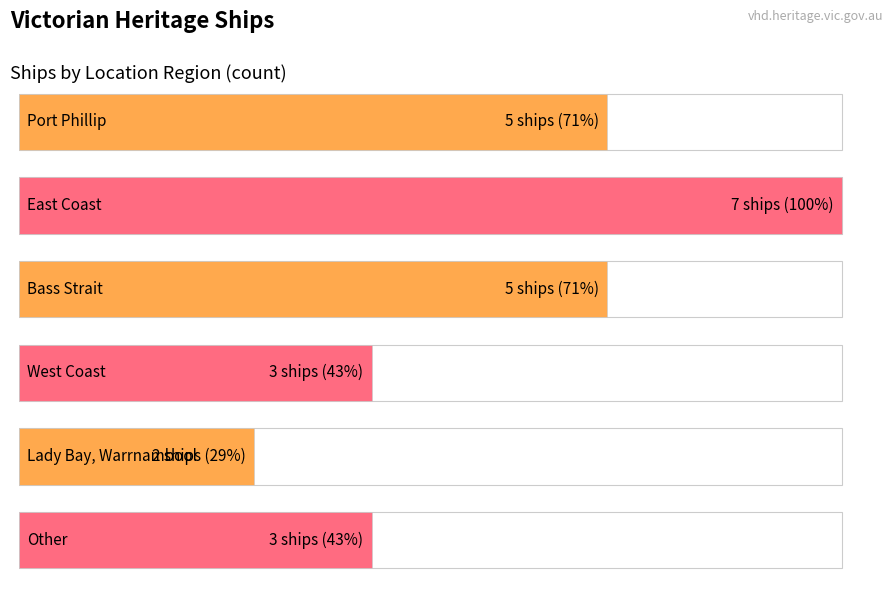

Rank the categories by value from lowest to highest.

Lady Bay, Warrnambool, West Coast, Other, Port Phillip, Bass Strait, East Coast